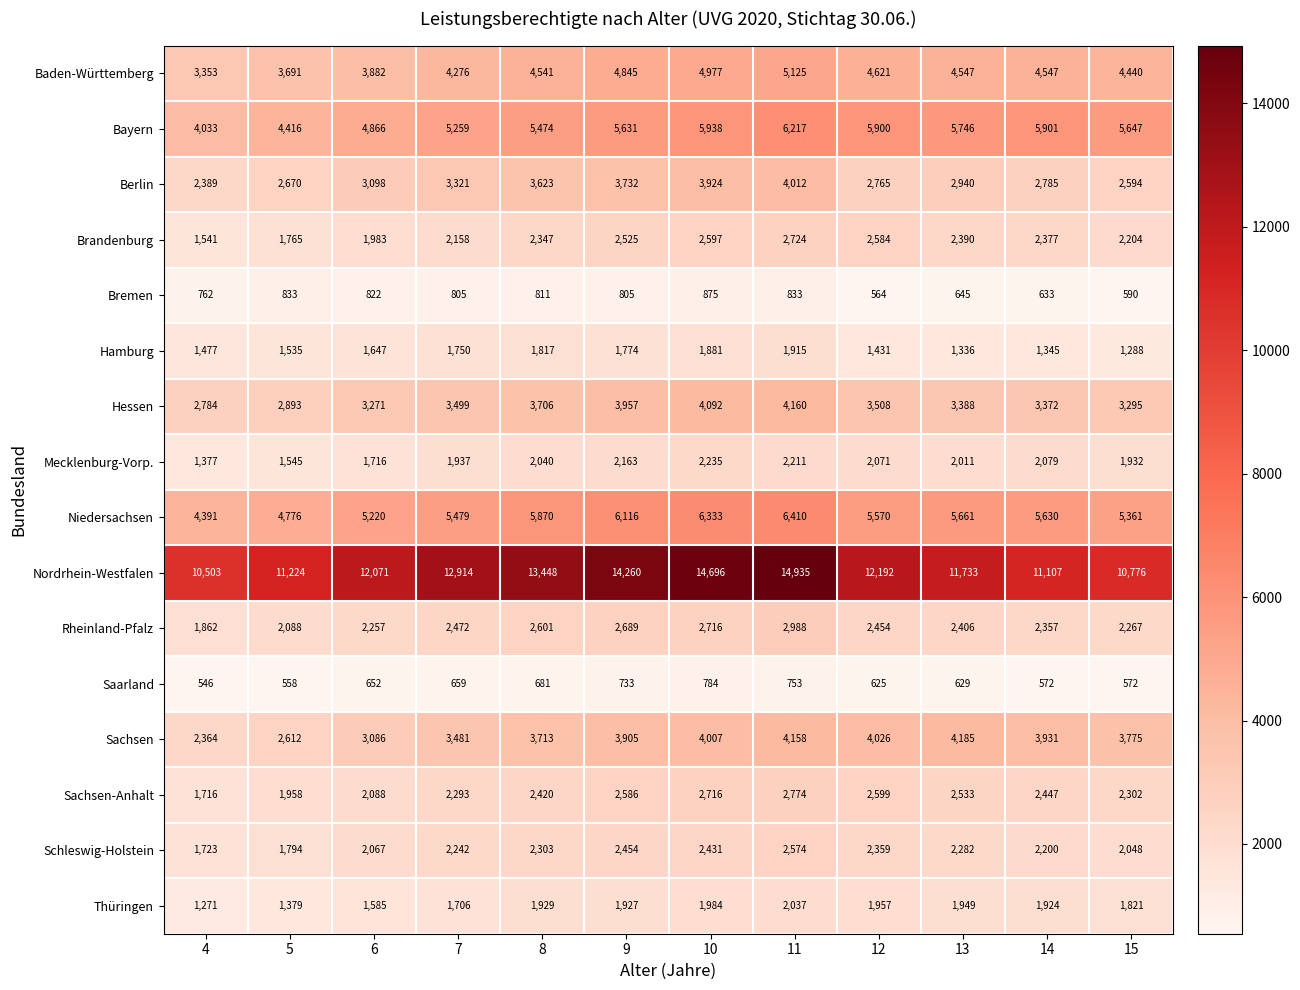

Rank the categories by Mecklenburg-Vorp. value from highest to lowest.

10, 11, 9, 14, 12, 8, 13, 7, 15, 6, 5, 4